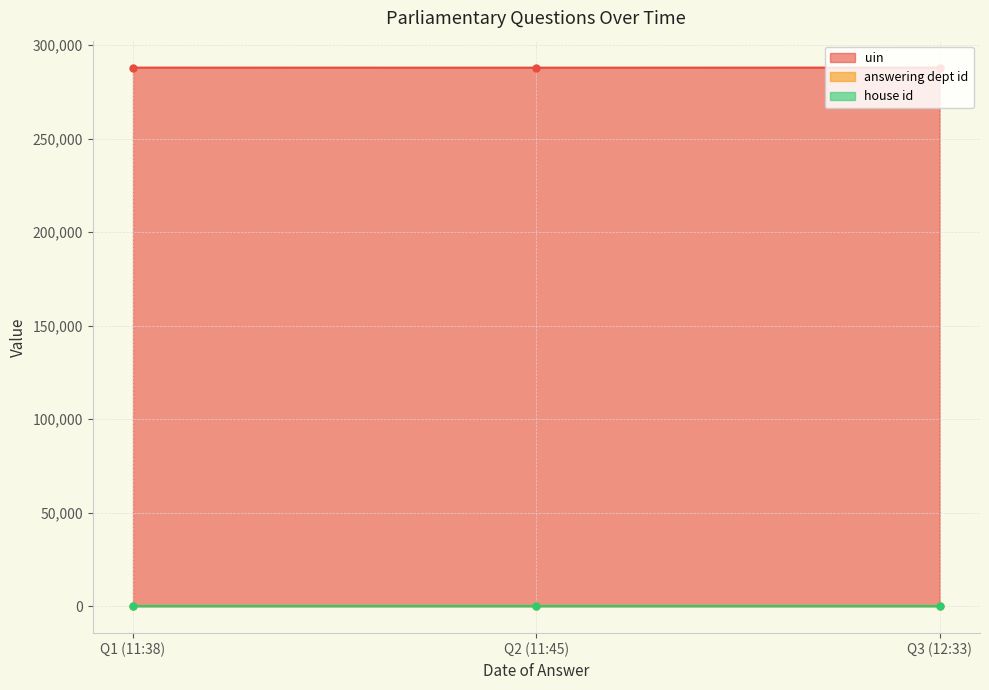

What is the lowest value of the uin series?

287894